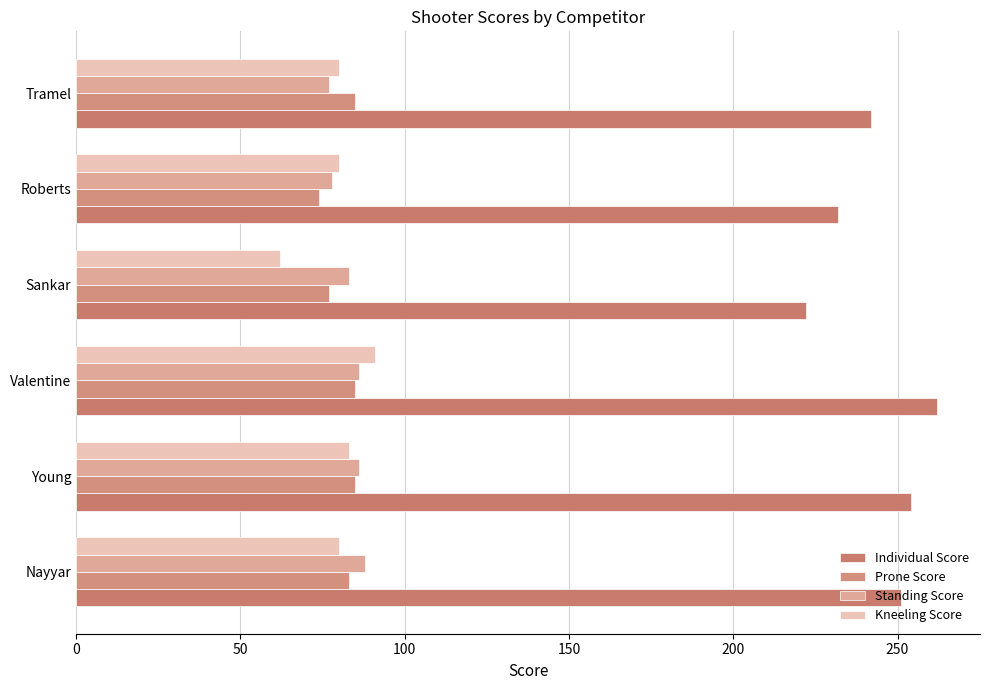

How many series are shown in this chart?

4